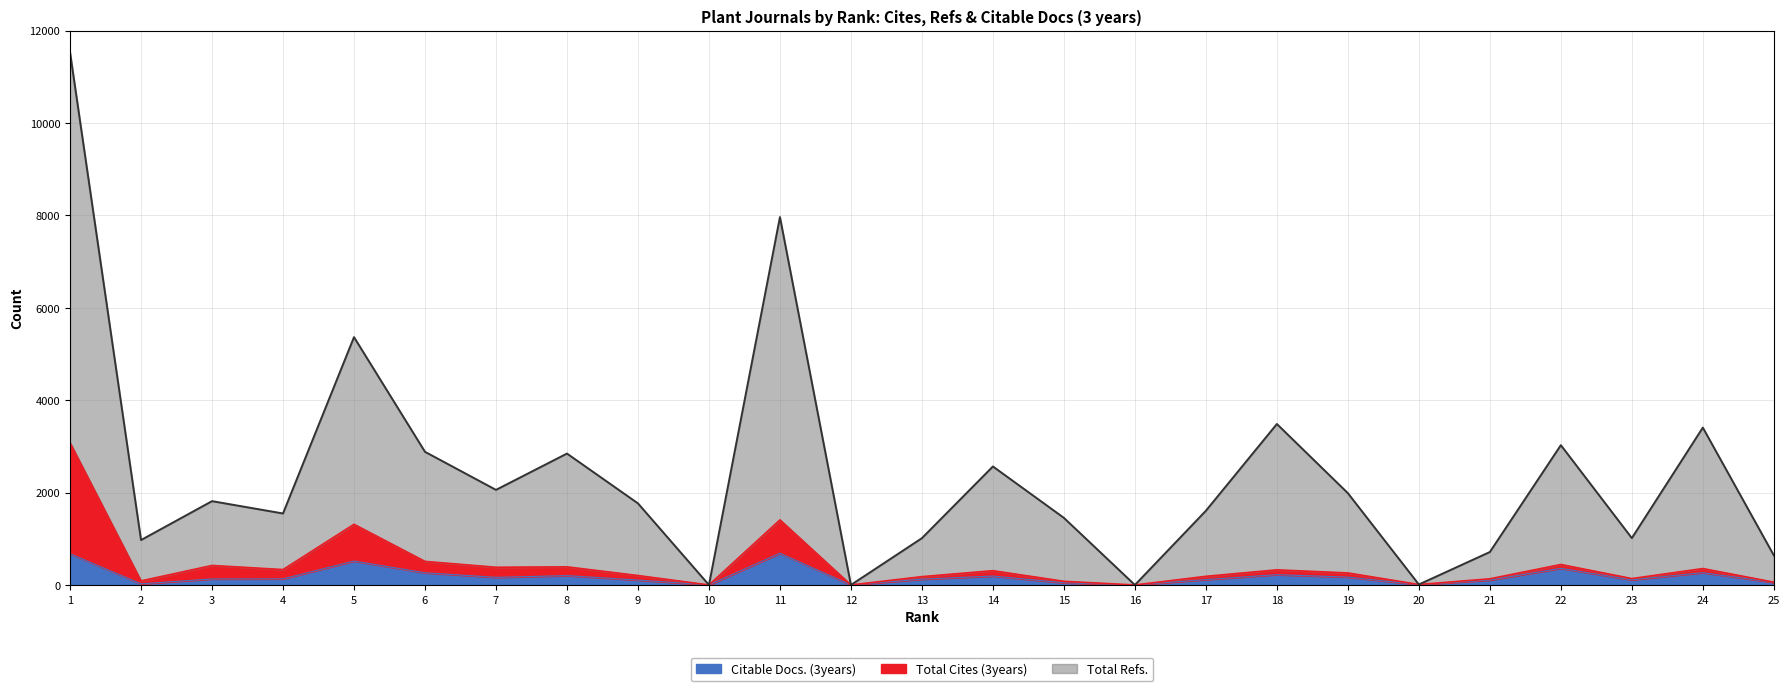

What are all the series names shown in the legend?

Citable Docs. (3years), Total Cites (3years), Total Refs.